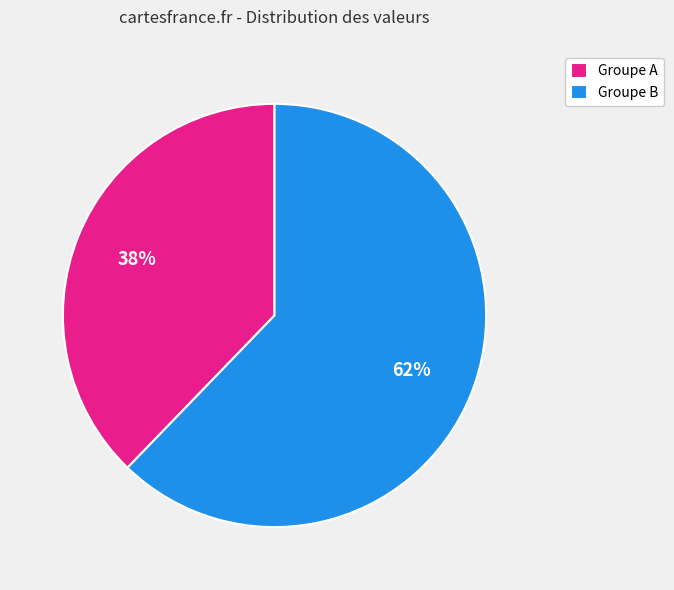

What percentage is the Groupe A slice, to the nearest percent?

38%